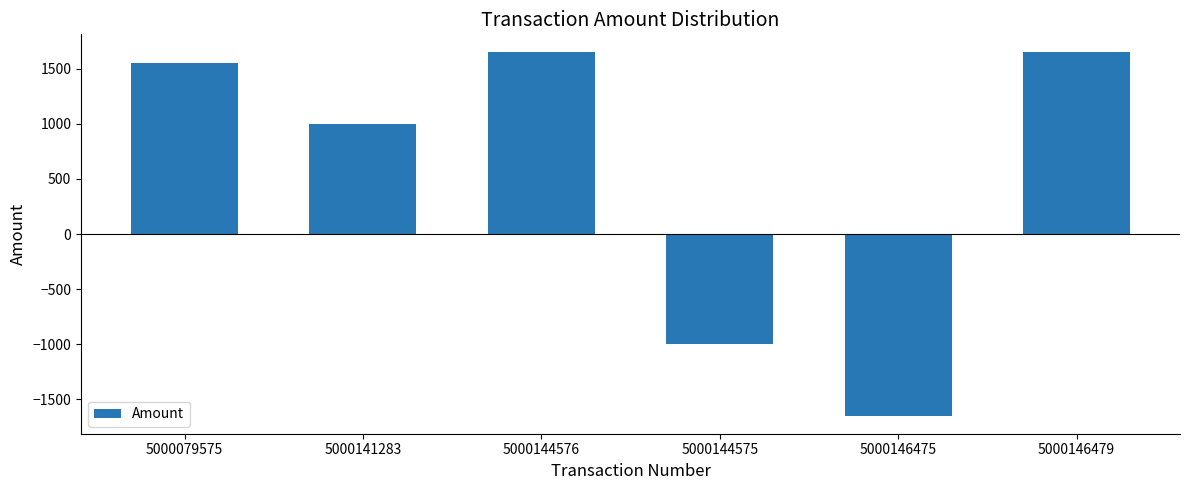

Which has a higher value, 5000079575 or 5000146475?

5000079575